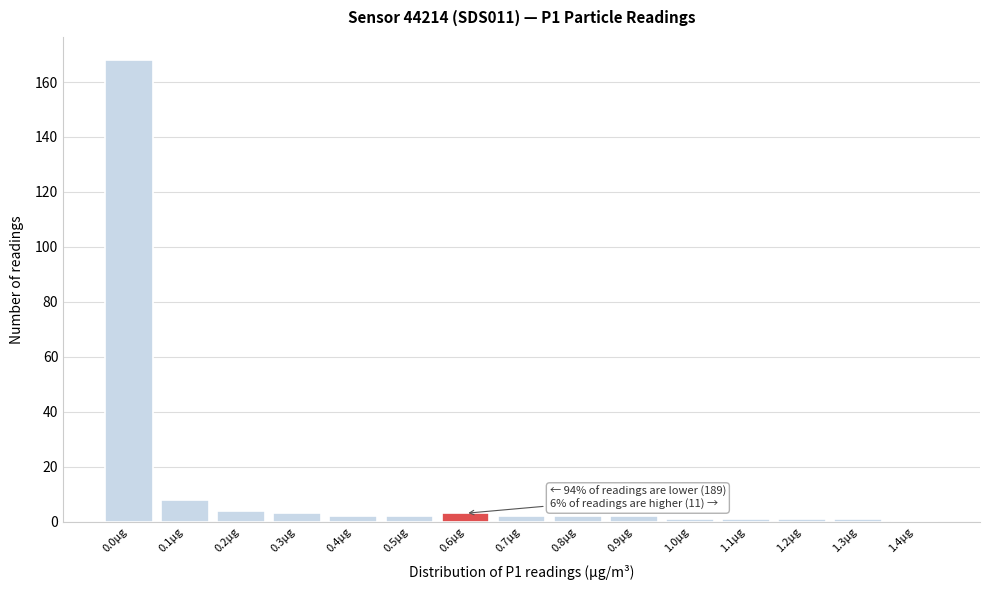

Reading left to right, list all the values displayed in this chart.

0.0µg=168	0.1µg=8	0.2µg=4	0.3µg=3	0.4µg=2	0.5µg=2	0.6µg=3	0.7µg=2	0.8µg=2	0.9µg=2	1.0µg=1	1.1µg=1	1.2µg=1	1.3µg=1	1.4µg=0